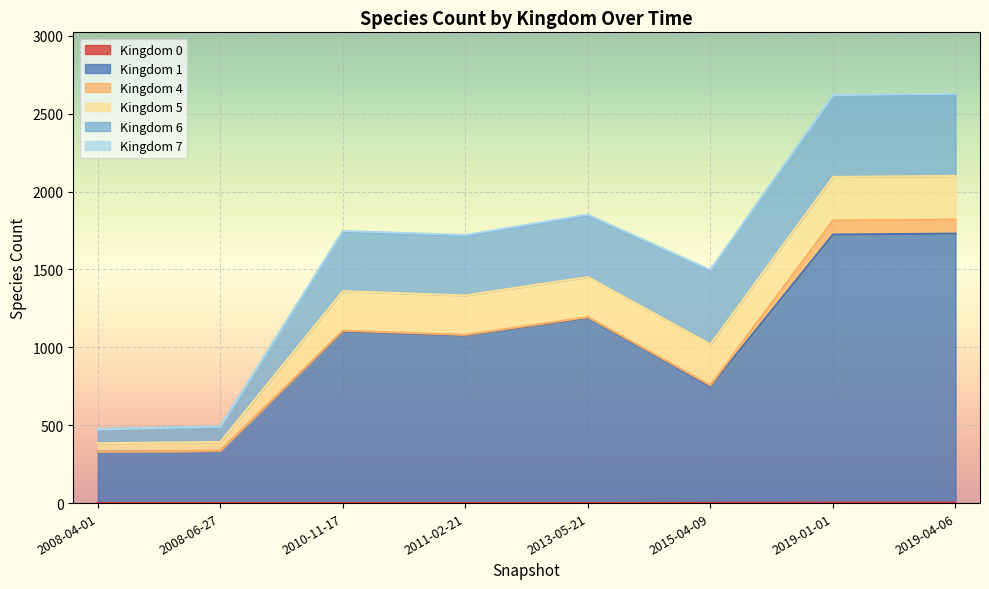

How many values in the Kingdom 0 series exceed 0?

3